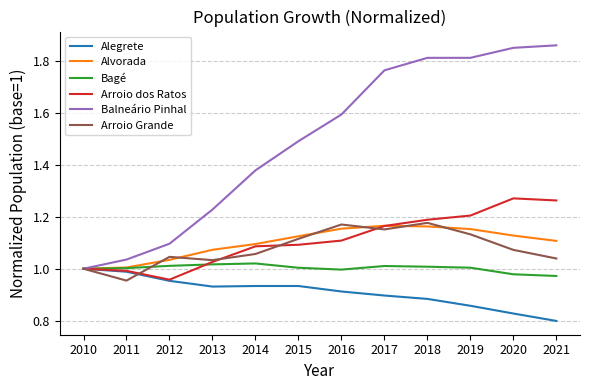

What is the difference between the maximum and minimum values in the Alegrete series?

0.2